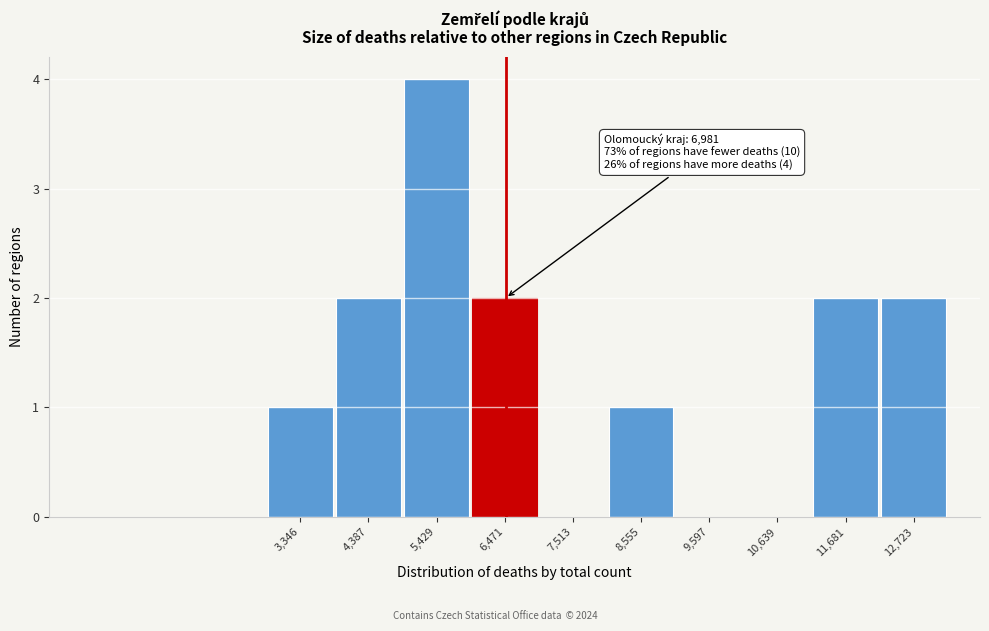

Reading right to left, what are all the values shown in this chart?

12,723=2	11,681=2	10,639=0	9,597=0	8,555=1	7,513=0	6,471=2	5,429=4	4,387=2	3,346=1